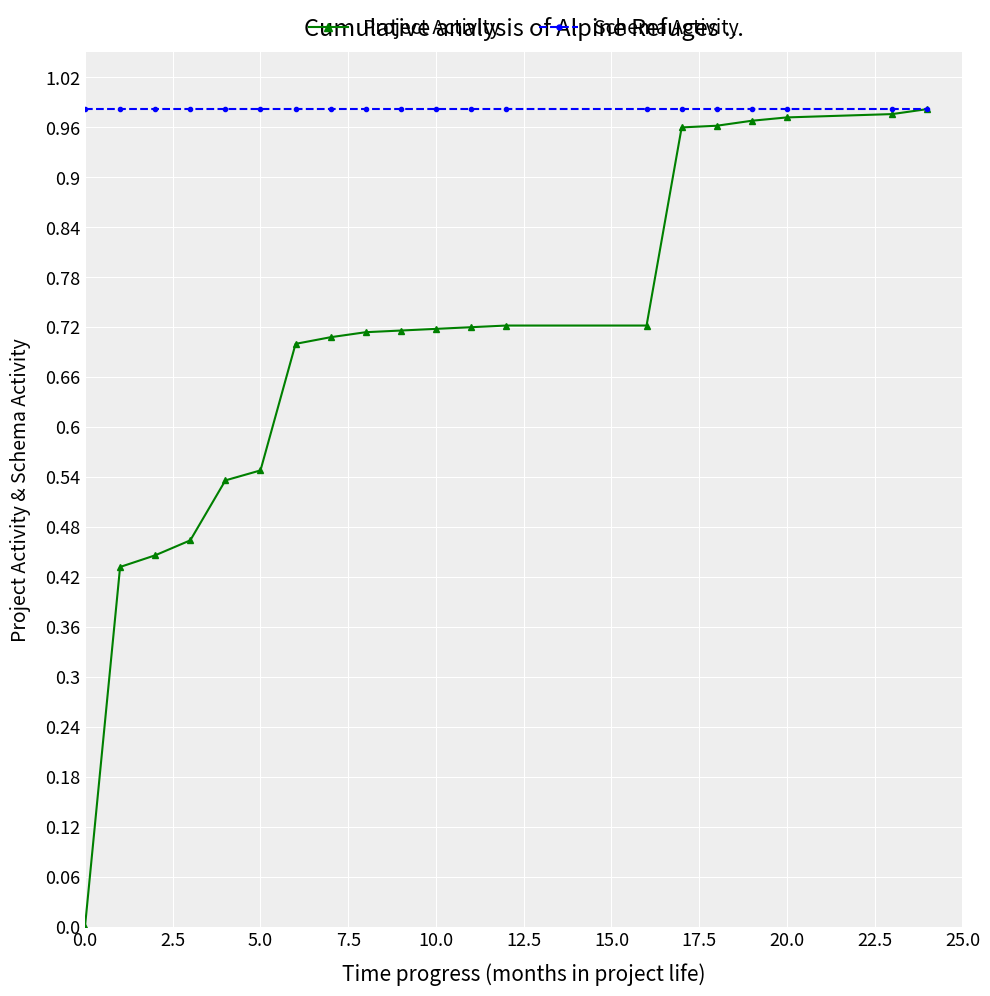

Which series has the largest total across all categories?

Schema Activity